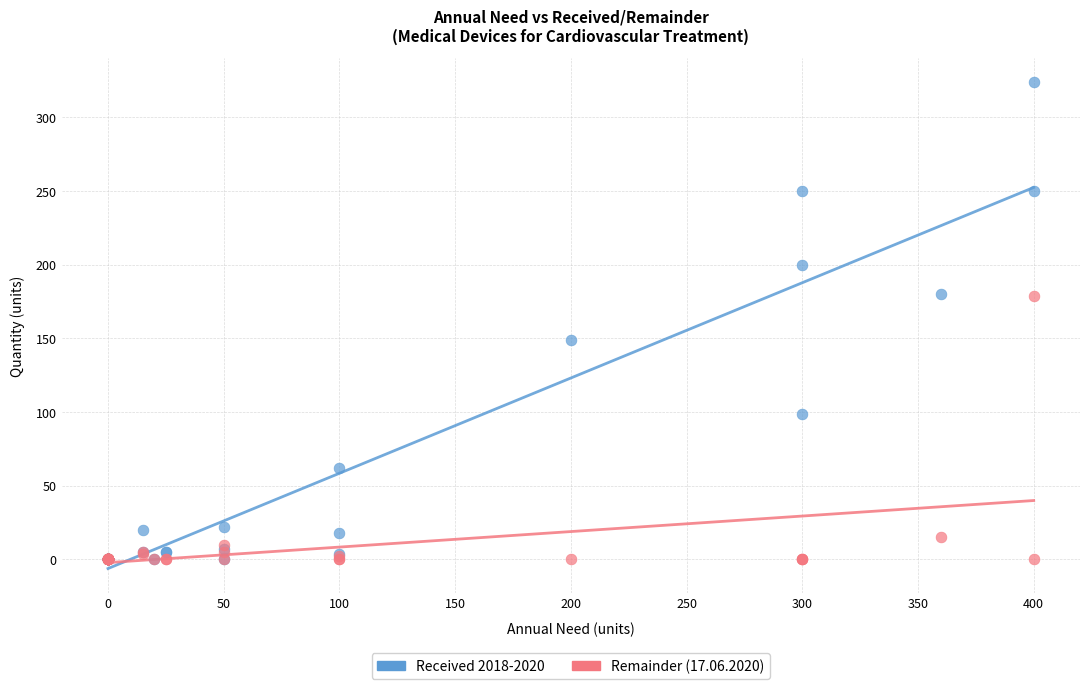

Across all series, what Y value is closest to 162?

149